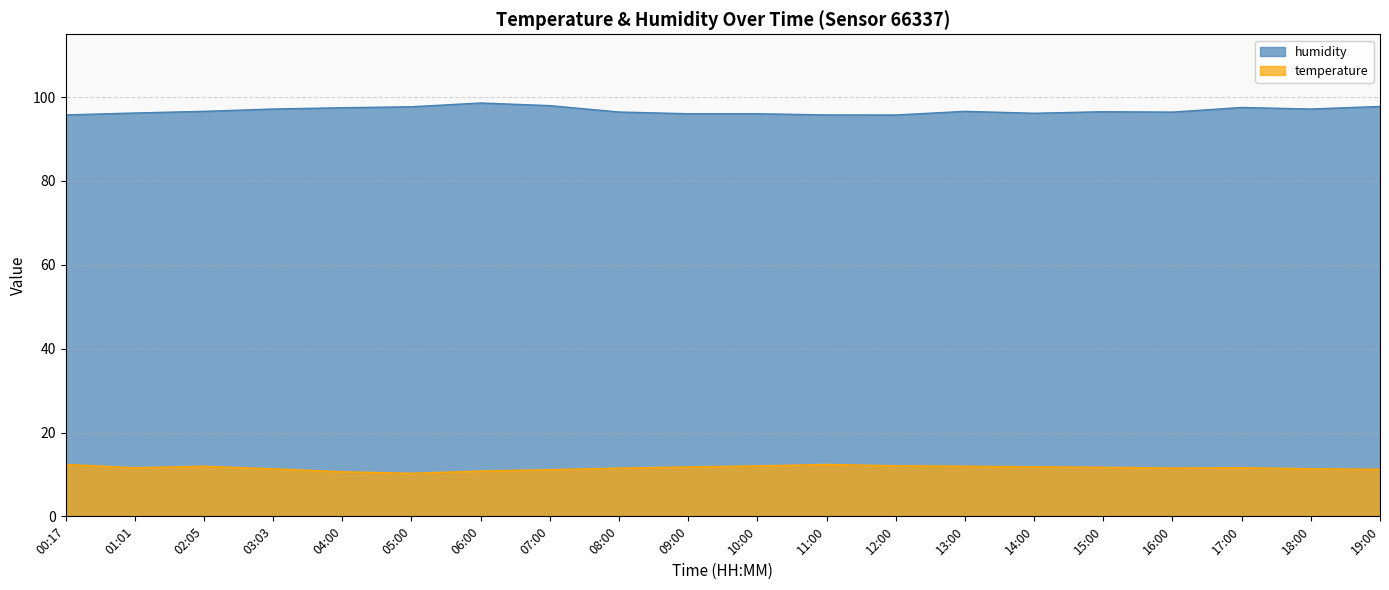

At 08:00, list the series in order from smallest to largest.

temperature, humidity